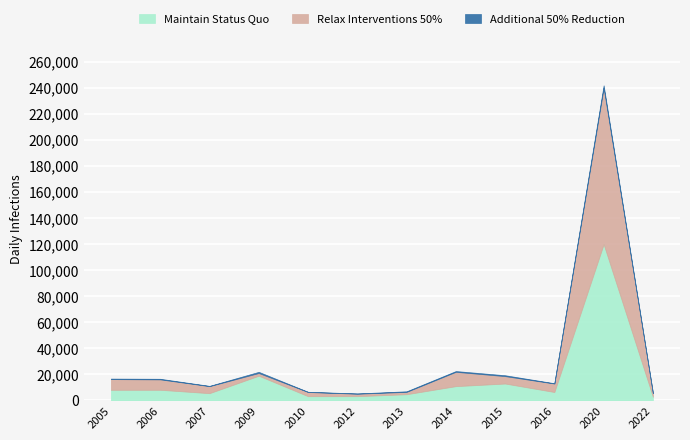

What is the average value of the Maintain Status Quo series?

17142